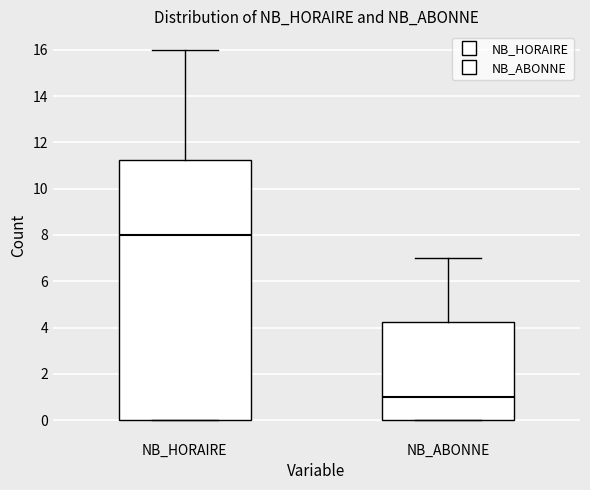

Which box's median line is the lowest?

NB_ABONNE